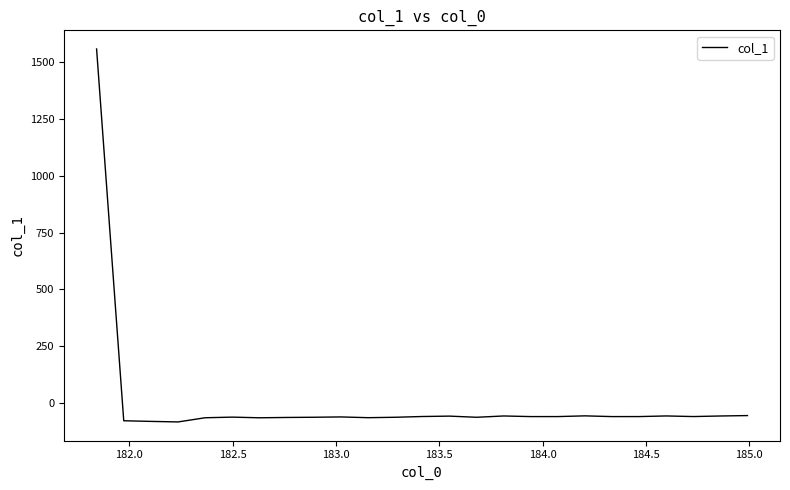

How many values are below zero?

24